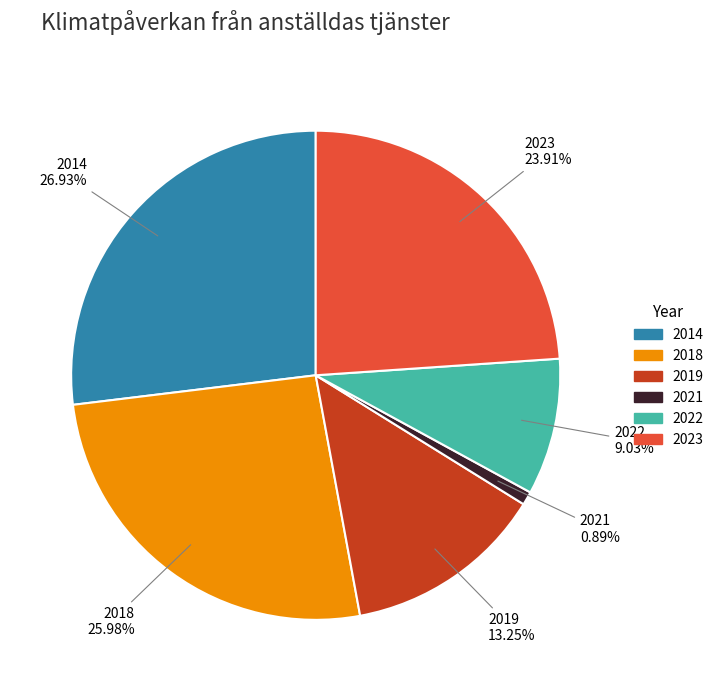

Which category has the smallest portion of the pie?

2021